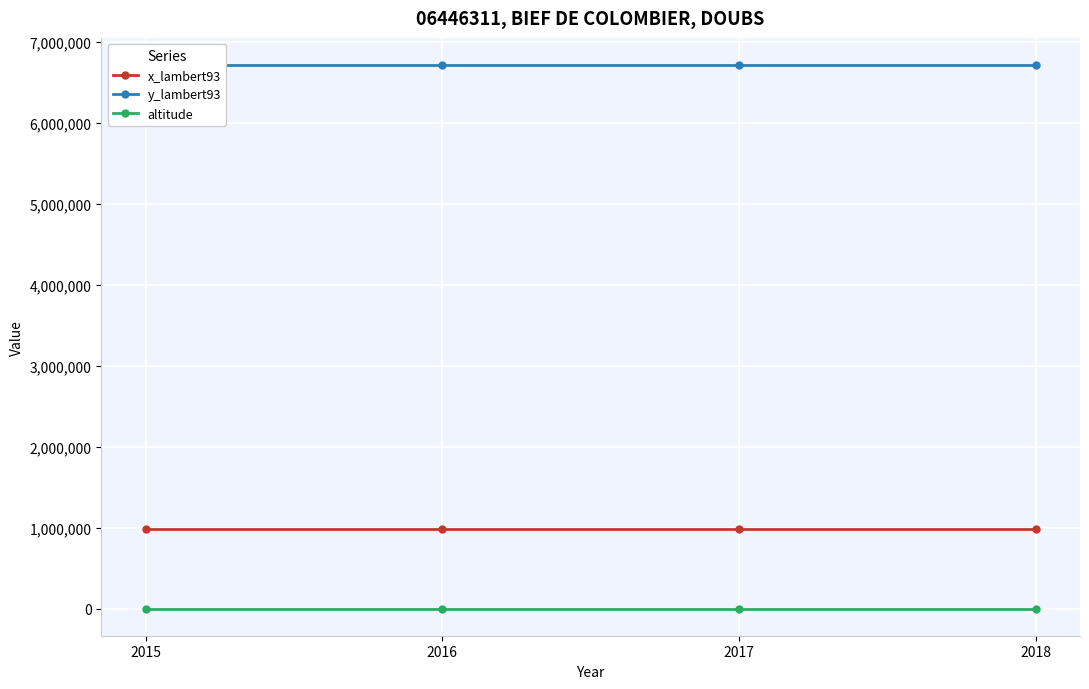

Rank the series at 2017 from lowest to highest value.

altitude, x_lambert93, y_lambert93